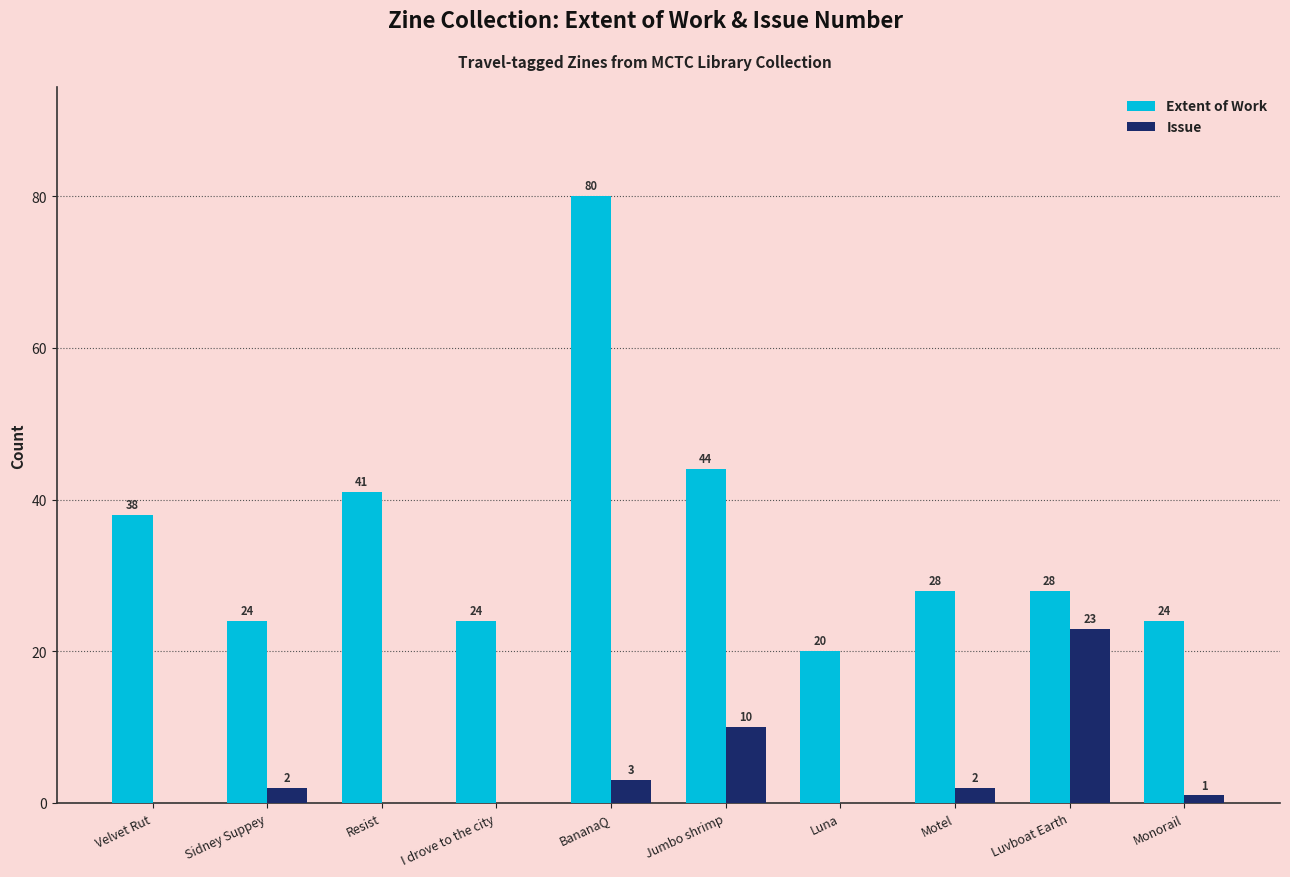

Between Jumbo shrimp and Luna, which series saw the biggest shift?

Extent of Work